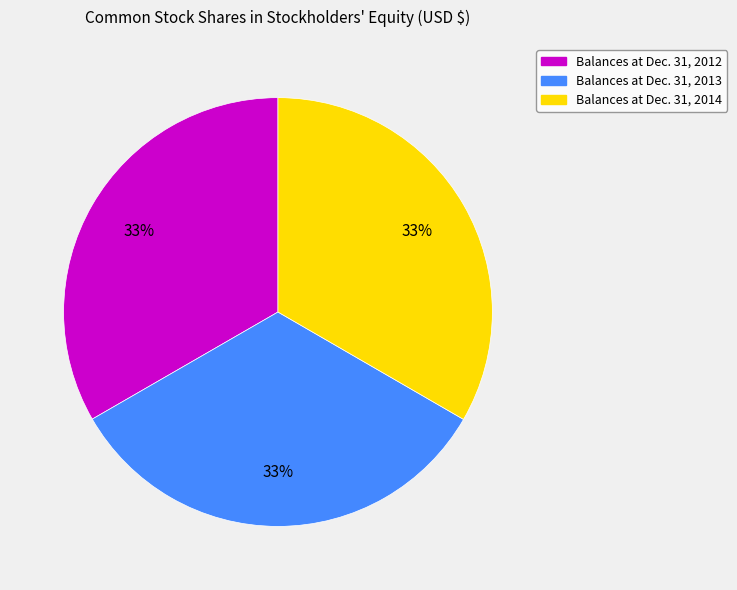

What is the ratio of the value at Balances at Dec. 31, 2014 to the value at Balances at Dec. 31, 2012?

1.0